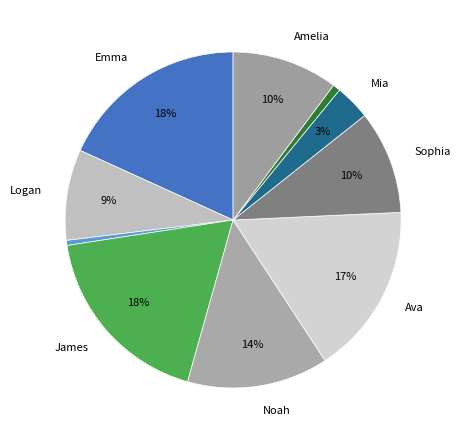

How many segments does this pie chart have?

10